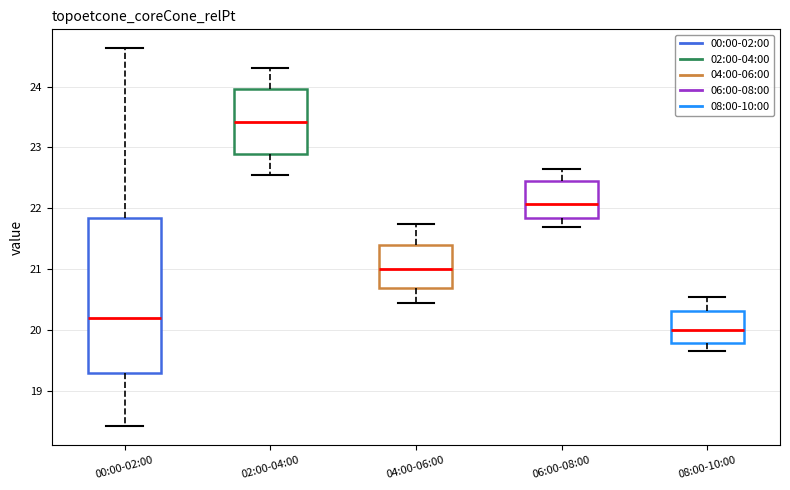

Comparing the boxes themselves (not the whiskers), which one is the tallest?

00:00-02:00